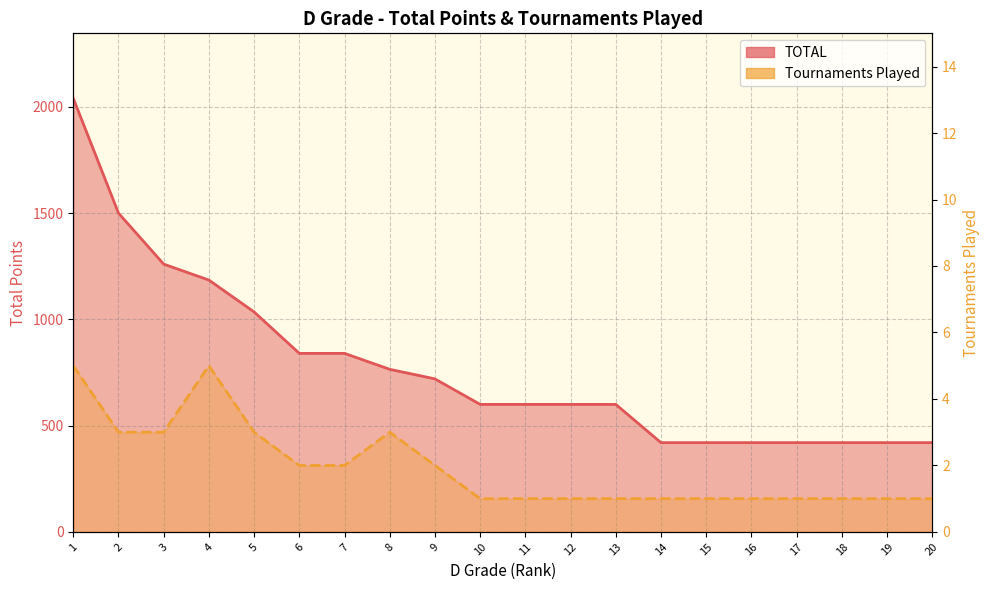

Rank the series by their average value, from highest to lowest.

TOTAL, Tournaments Played